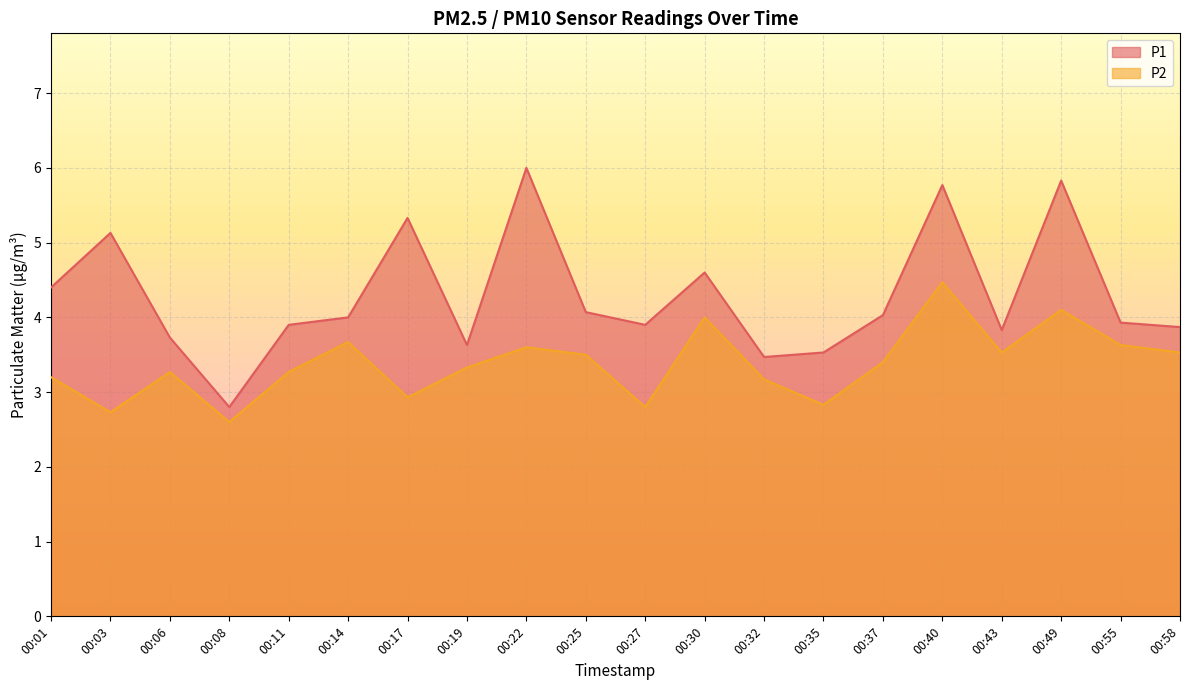

True or false: P1 and P2 intersect in this chart.

False